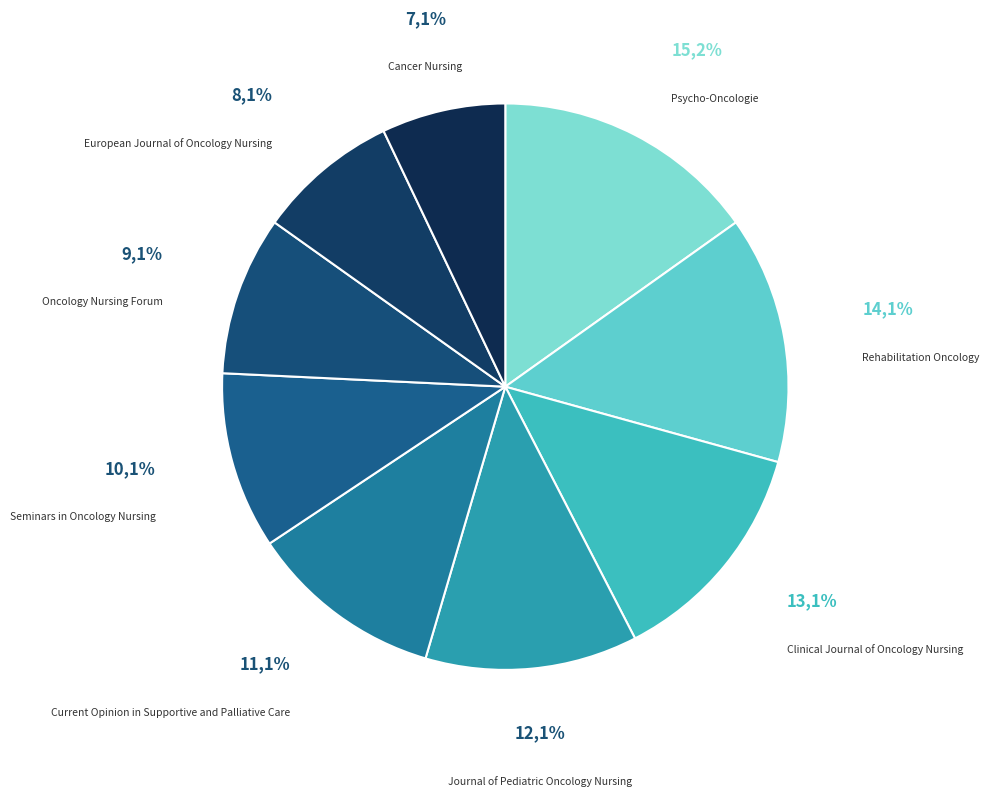

Is it true that Current Opinion in Supportive and Palliative Care is 11% of the pie?

True